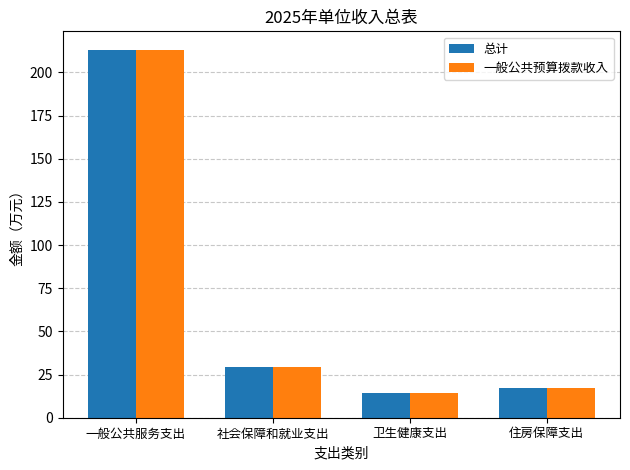

Is it true that 一般公共预算拨款收入 equals 24.3 at 住房保障支出?

False